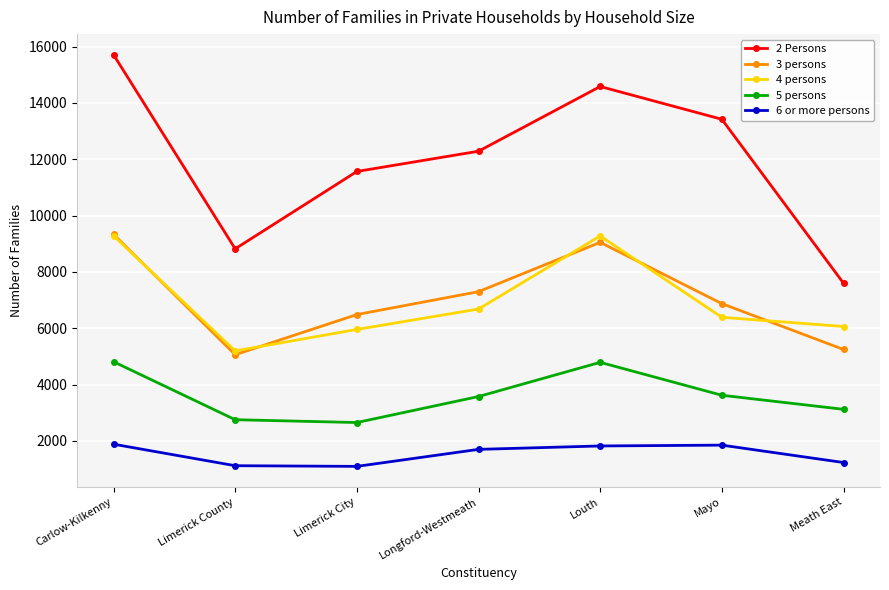

Where does the 3 persons series first go above 6875?

Carlow-Kilkenny